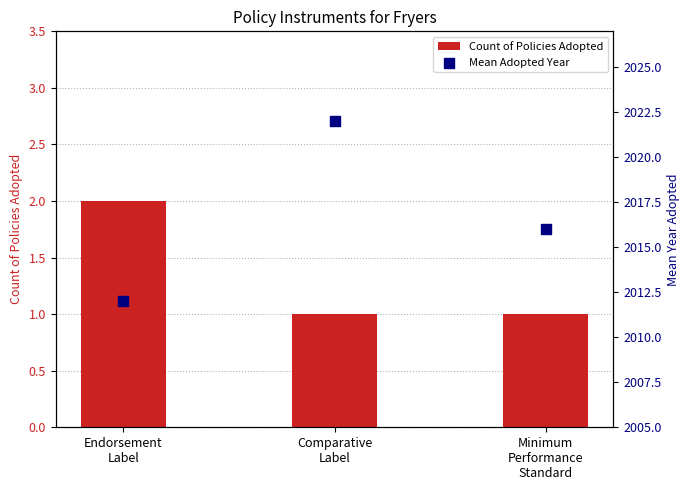

Which series contains the highest Y value?

Mean Adopted Year